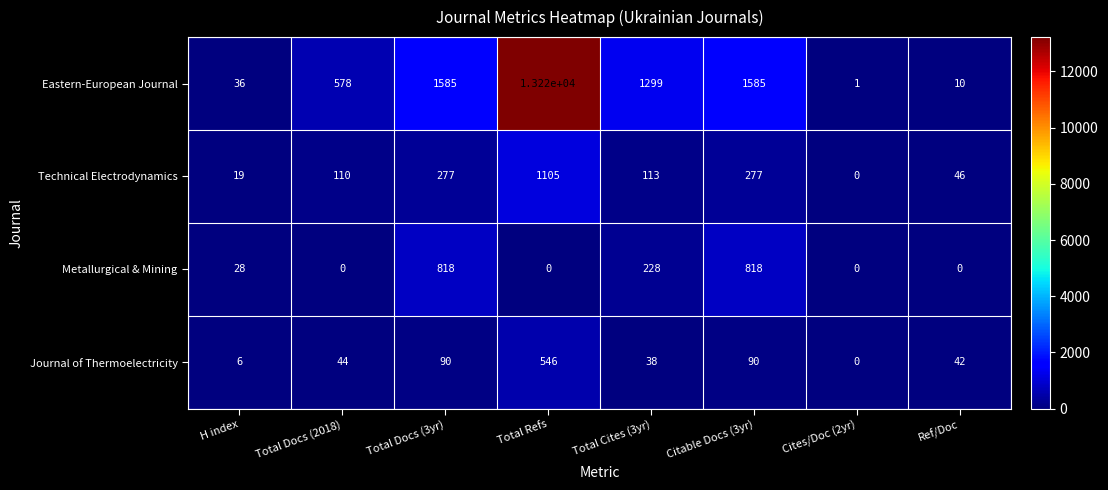

At which category is the sum across all series the highest?

Total Refs